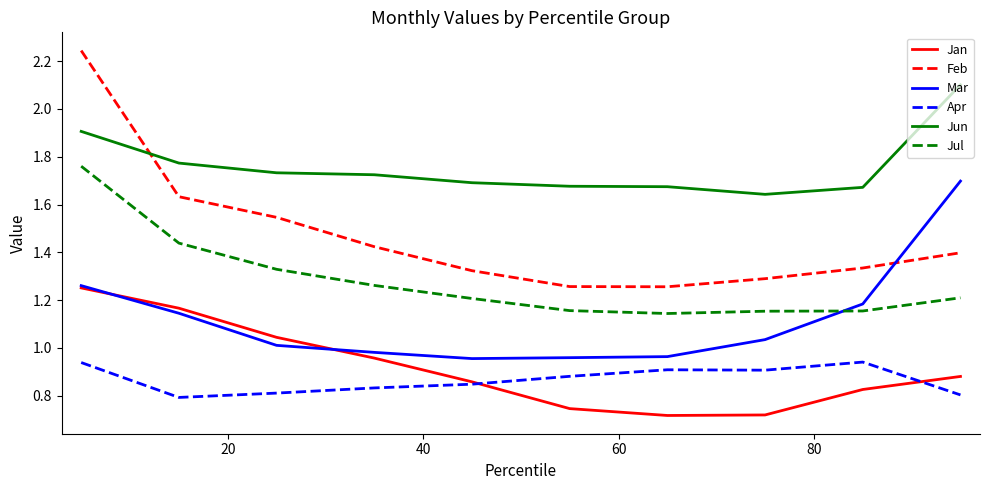

At how many categories does at least one series exceed 1?

10